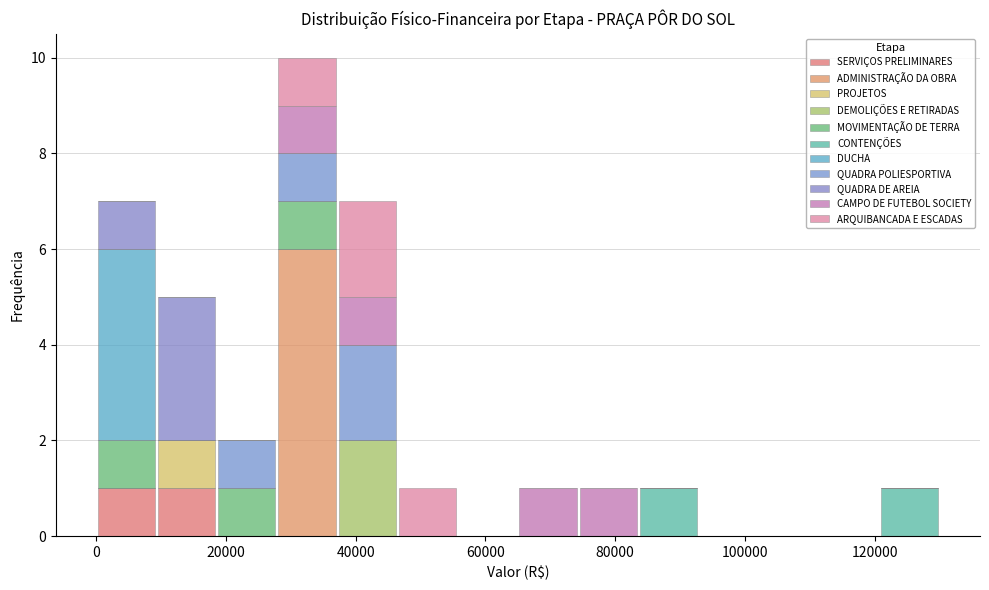

Which range on the x-axis has the tallest stacked bar (by total height)?

28000 to 38000